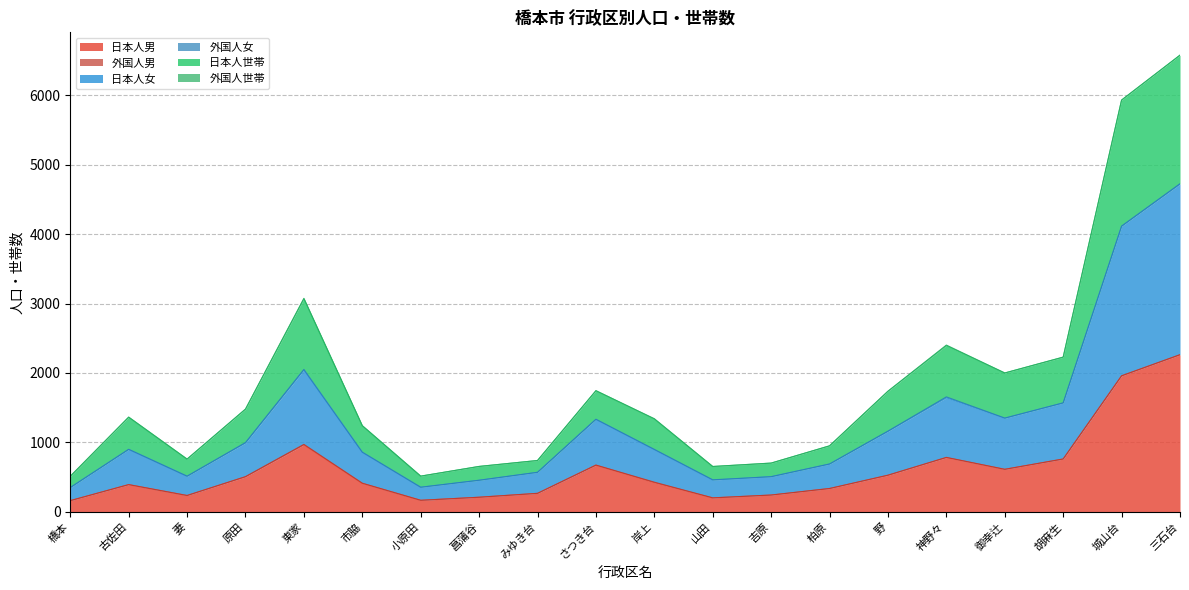

What is the label of the 10th point from the right?

岸上